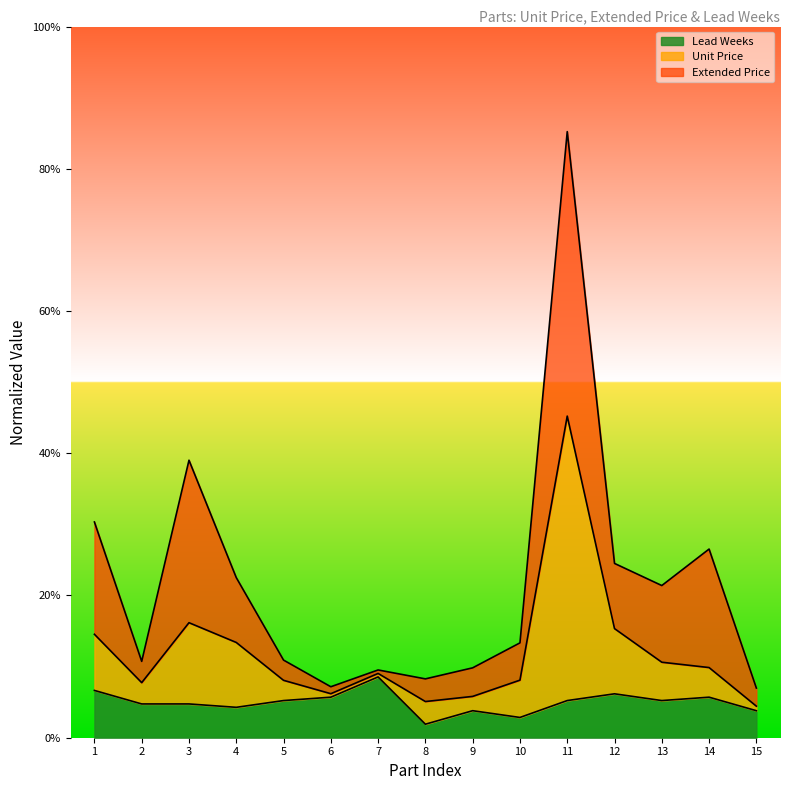

The value of Lead Weeks at 3 is 4.8. True or false?

True